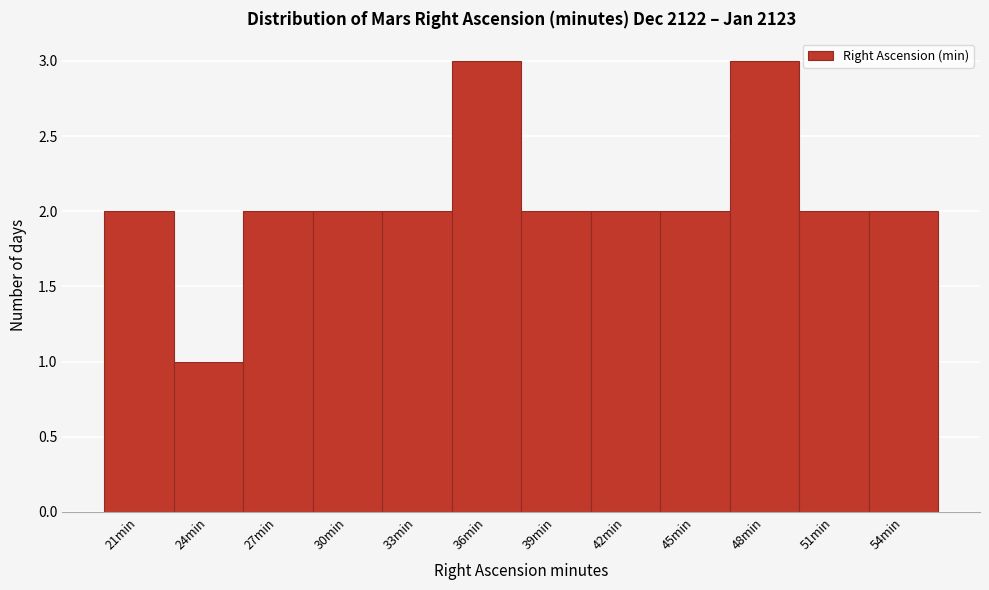

Reading left to right, transcribe all the data shown in this chart.

21min=2	24min=1	27min=2	30min=2	33min=2	36min=3	39min=2	42min=2	45min=2	48min=3	51min=2	54min=2